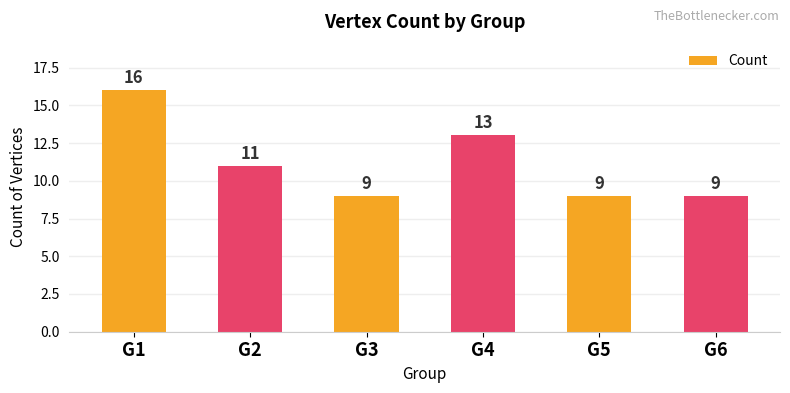

What is the sum of the values at G6 and G2?

20